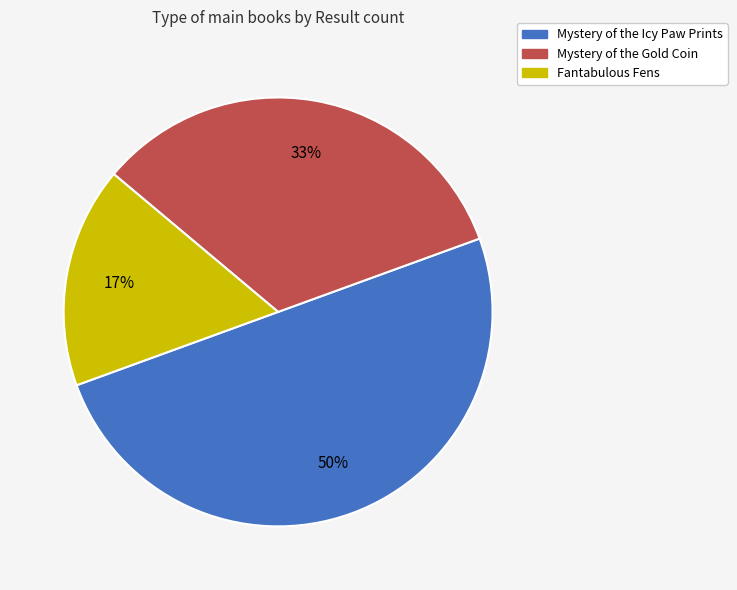

Count the number of slices in the pie.

3